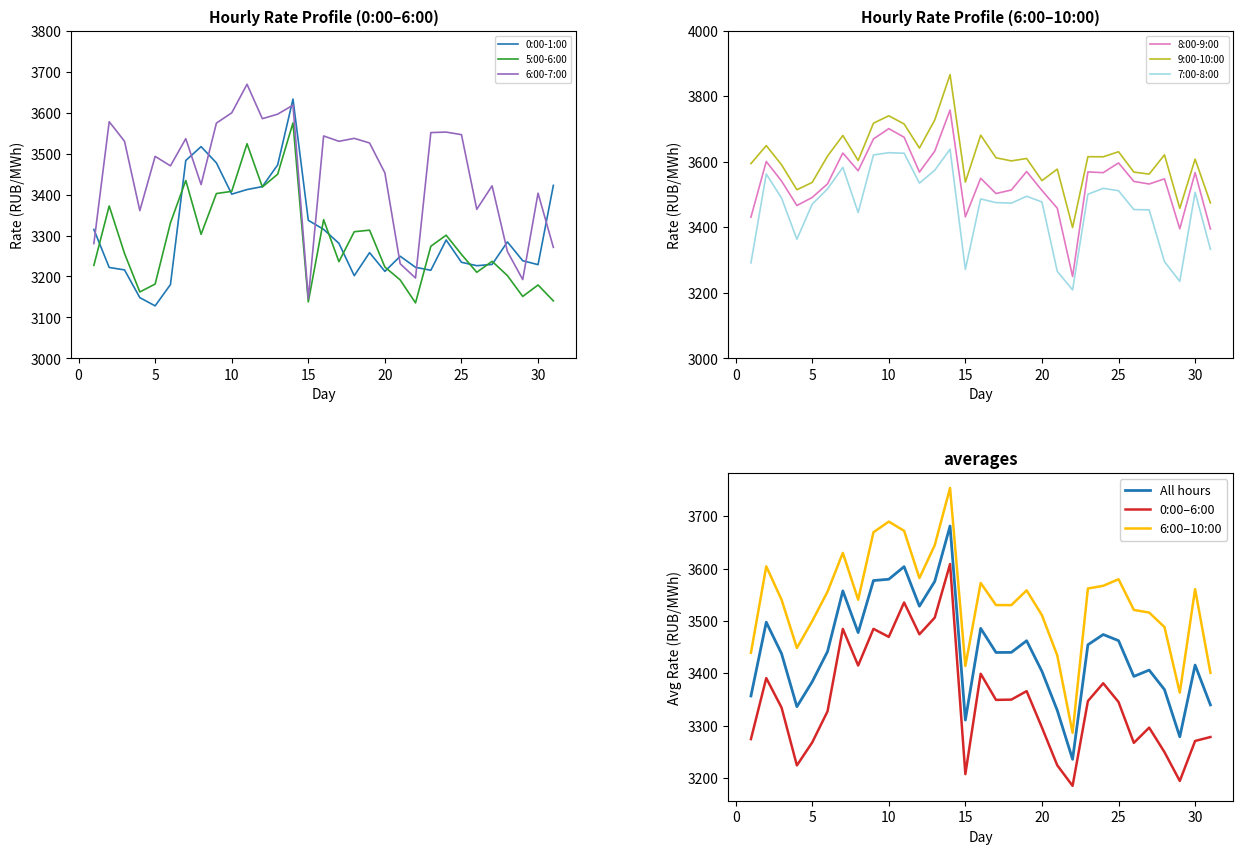

True or false: 9:00-10:00 and 8:00-9:00 intersect in this chart.

False